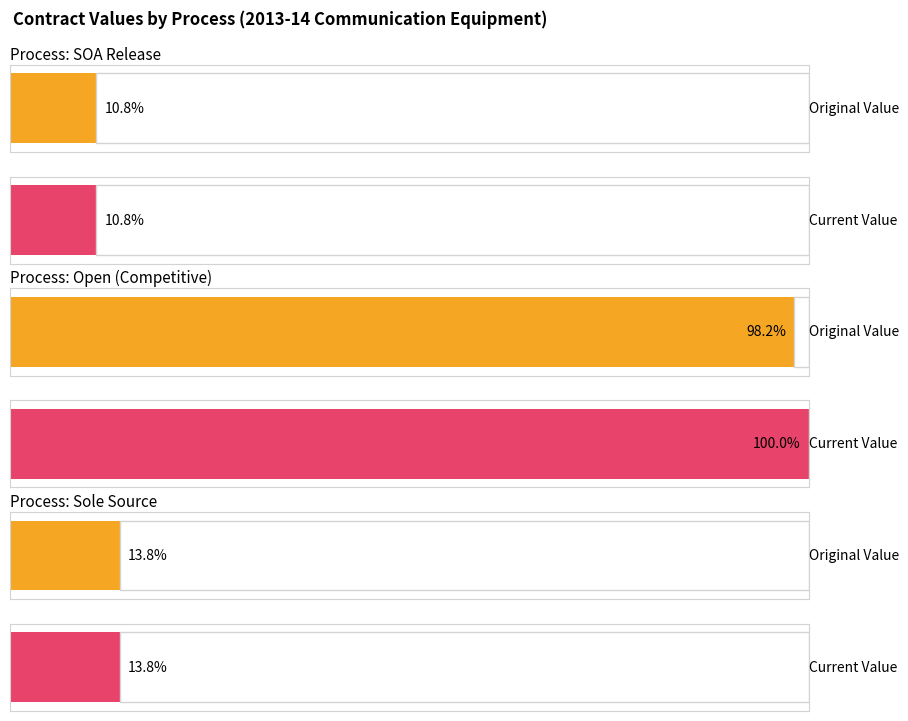

The value of original_value at SOA Release is 42421.2. True or false?

False